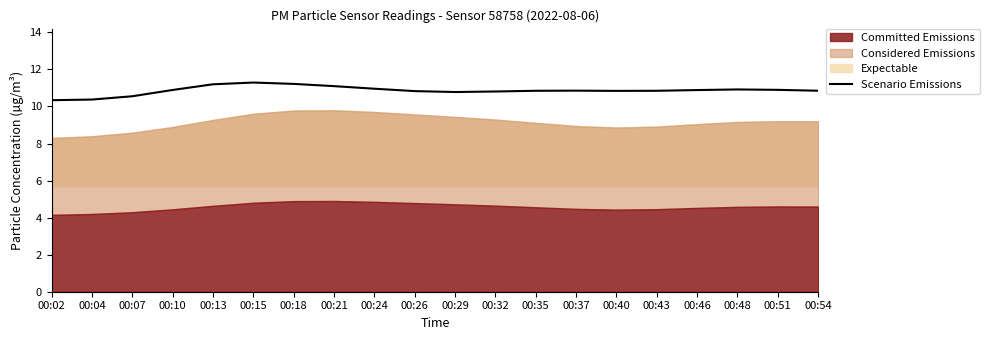

List the labels in order of value, largest first.

00:15, 00:18, 00:13, 00:21, 00:24, 00:48, 00:51, 00:10, 00:46, 00:37, 00:54, 00:43, 00:35, 00:40, 00:26, 00:32, 00:29, 00:07, 00:04, 00:02